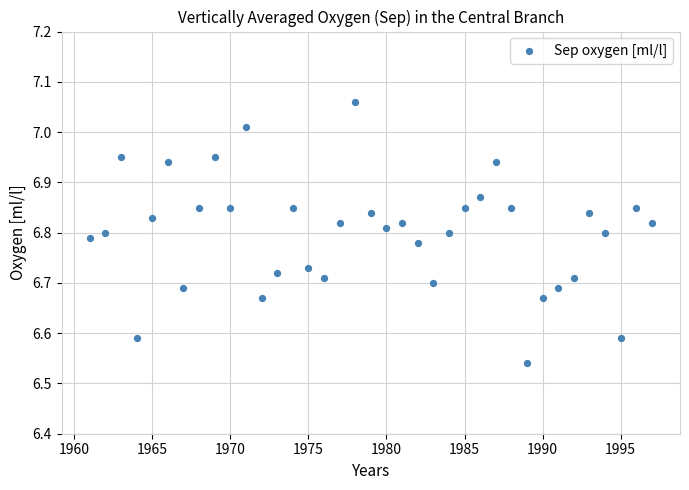

What is the range of X values (max minus min)?

36.0